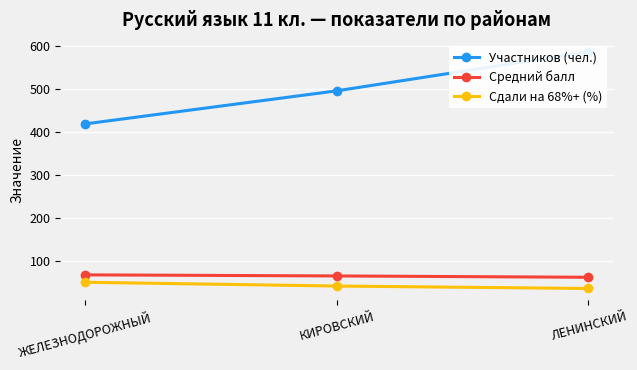

Which category has the lowest value in the Участников (чел.) series?

ЖЕЛЕЗНОДОРОЖНЫЙ